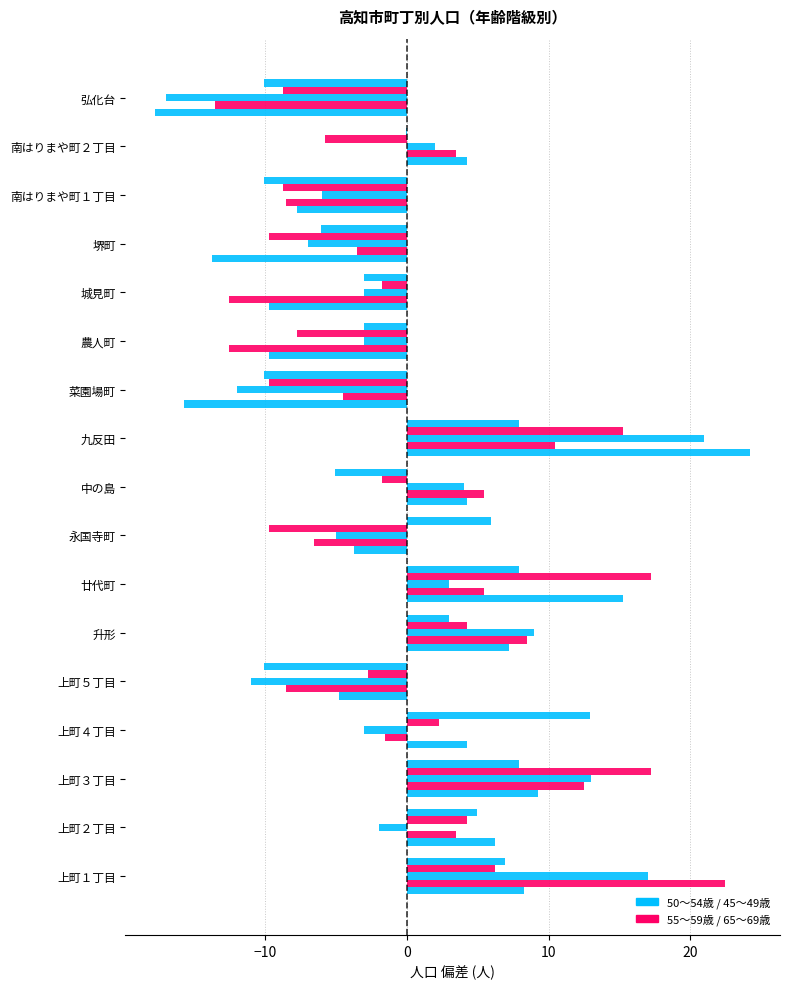

How many series are shown in this chart?

5